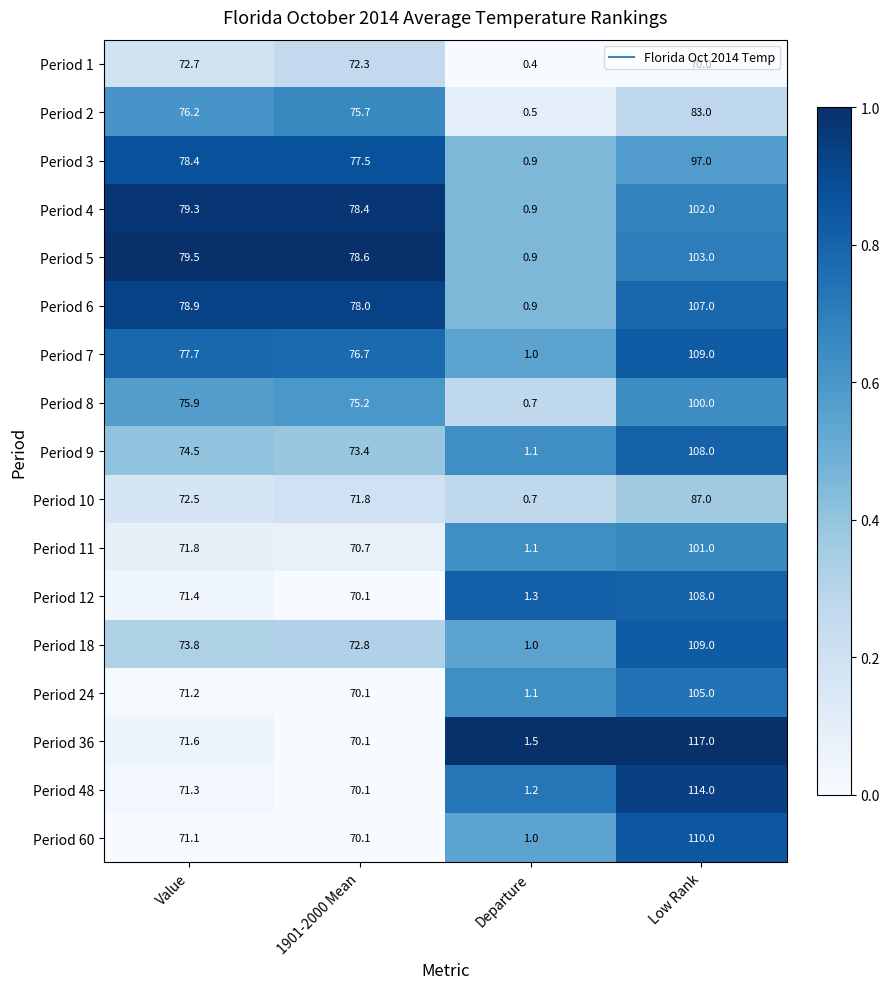

Rank the series at Value from lowest to highest value.

Period 60, Period 24, Period 48, Period 12, Period 36, Period 11, Period 10, Period 1, Period 18, Period 9, Period 8, Period 2, Period 7, Period 3, Period 6, Period 4, Period 5